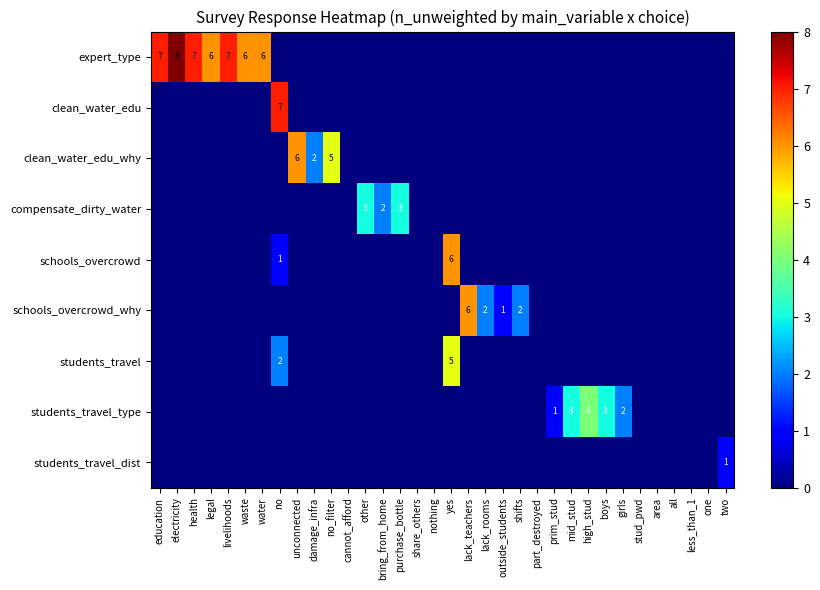

What is the total value across all series at damage_infra?

2